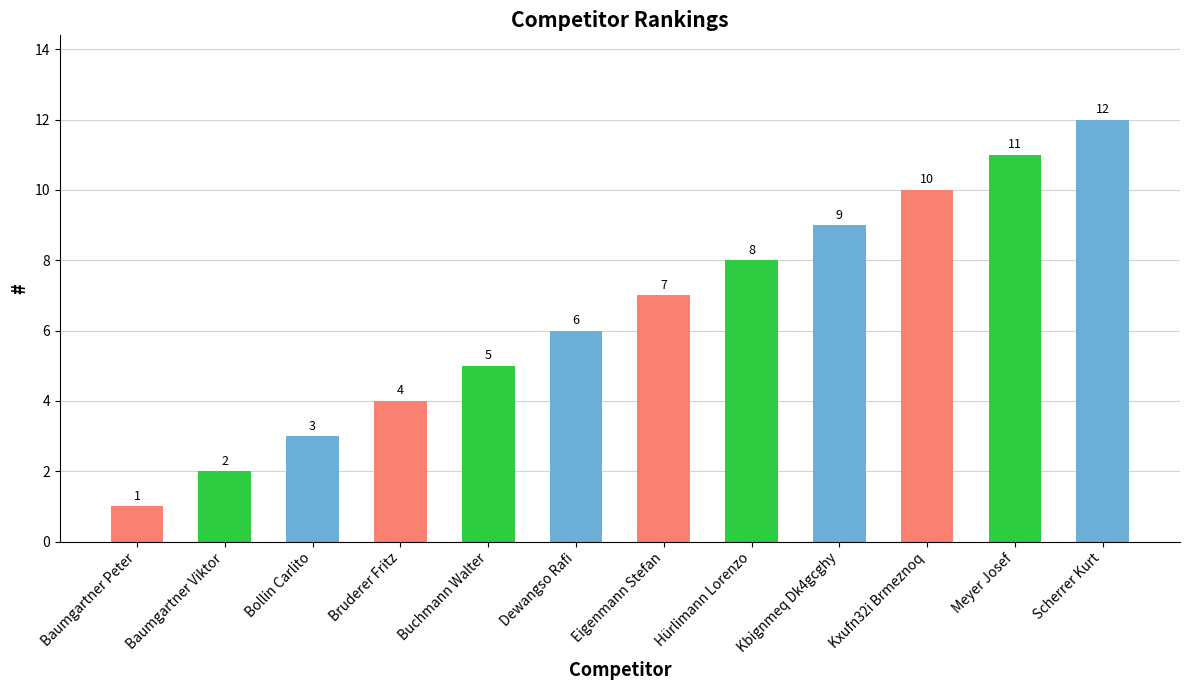

List the labels in order of value, largest first.

Scherrer Kurt, Meyer Josef, Kxufn32i Brmeznoq, Kbignmeq Dk4gcghy, Hürlimann Lorenzo, Eigenmann Stefan, Dewangso Rafi, Buchmann Walter, Bruderer Fritz, Bollin Carlito, Baumgartner Viktor, Baumgartner Peter